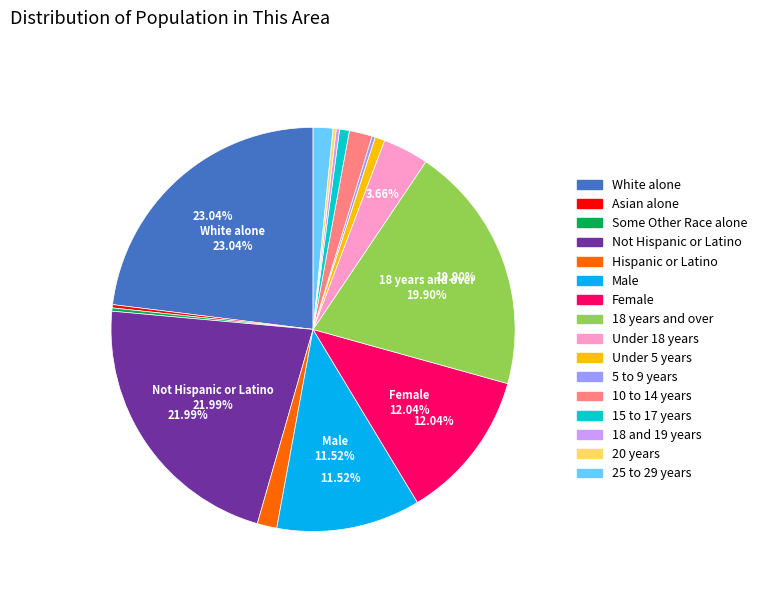

Is there a majority slice in this chart?

No